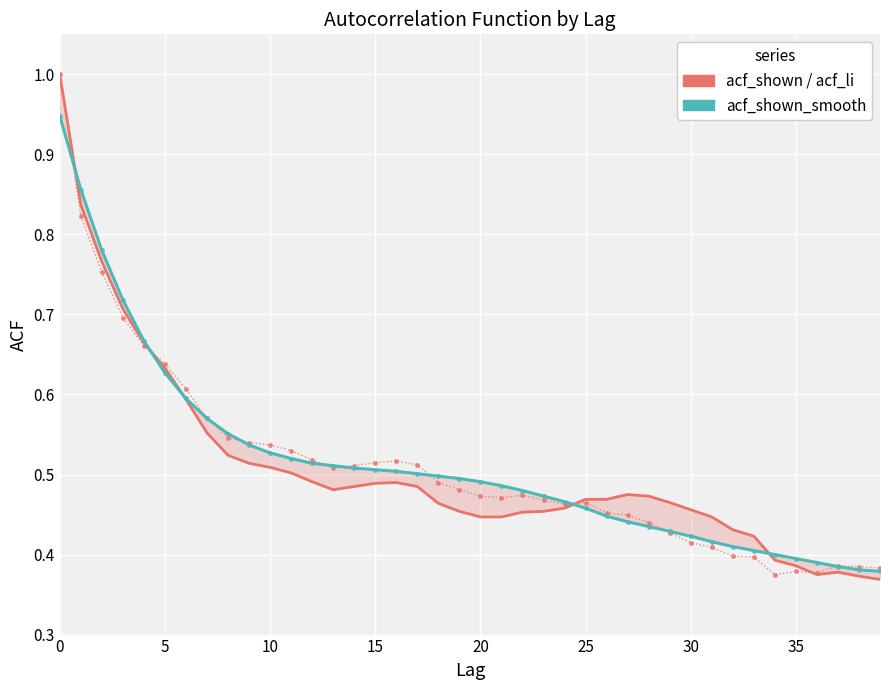

After their last crossing, which series has the higher values: acf_shown_smooth or acf_shown?

acf_shown